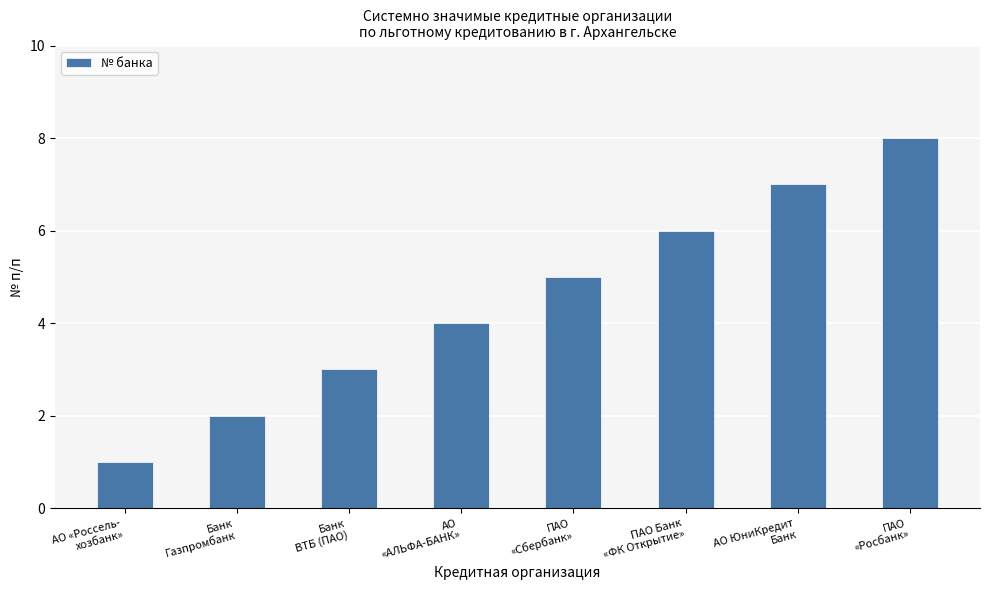

What is the sum of all values?

36